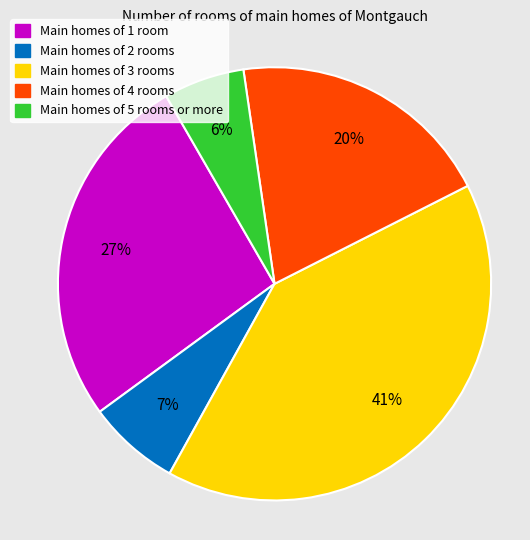

To the nearest percent, what is the average slice percentage?

20%